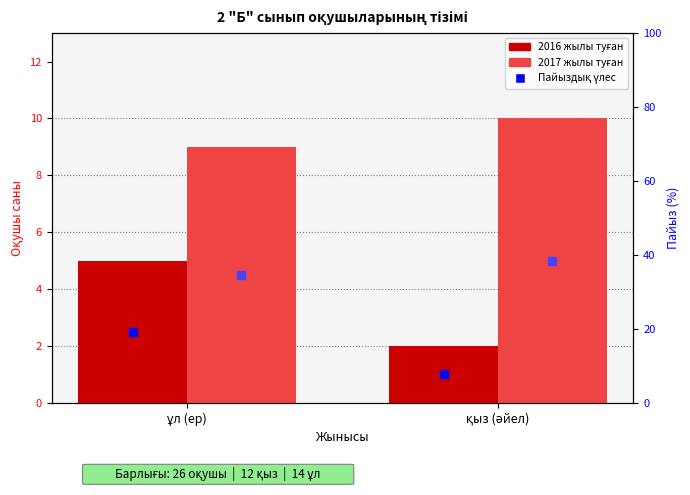

What is the difference between the 2017 жылы туған values at ұл (ер) and қыз (әйел)?

1